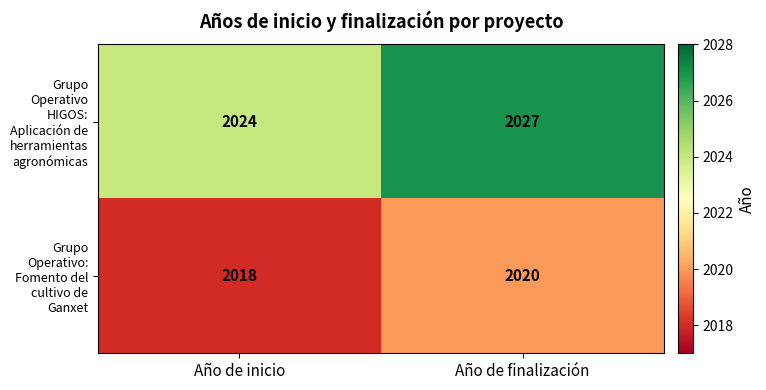

The value of Grupo Operativo HIGOS: Aplicación de herramientas agronómicas at Año de inicio is 3528. True or false?

False